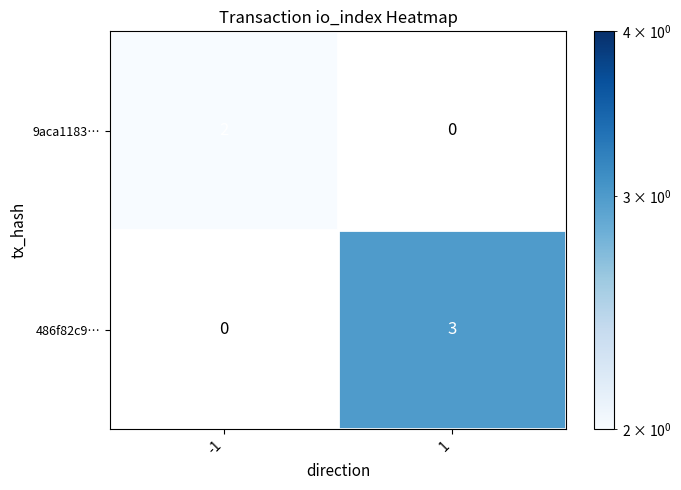

What is the greatest value displayed?

3